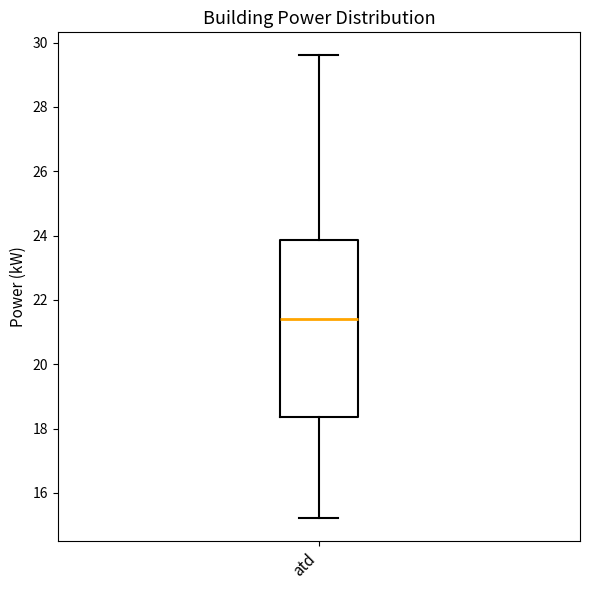

Where does the median line of the box for atd sit on the y-axis? The values are not printed on the chart, so give them approximately, as read against the axis.

21.4